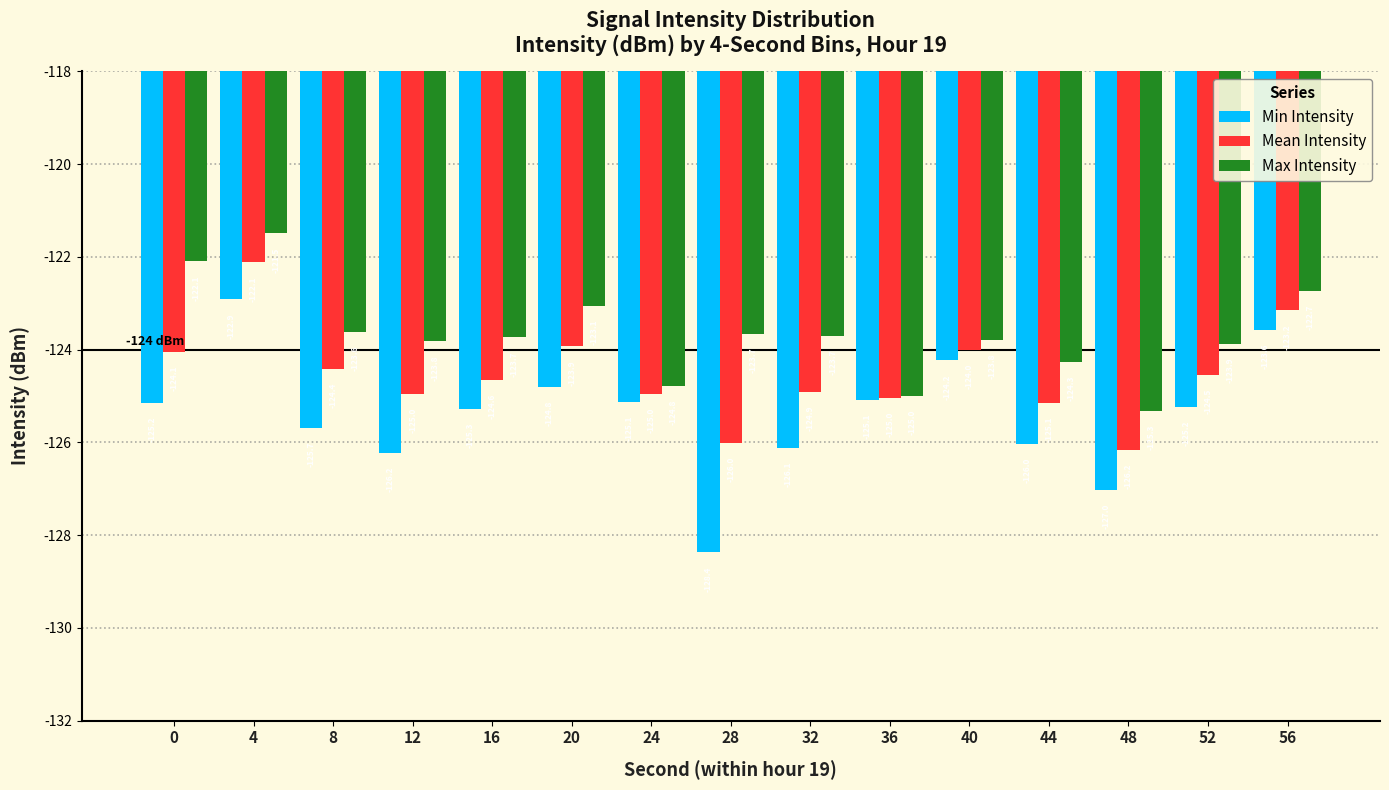

At which category does the chart reach its minimum across all series?

28